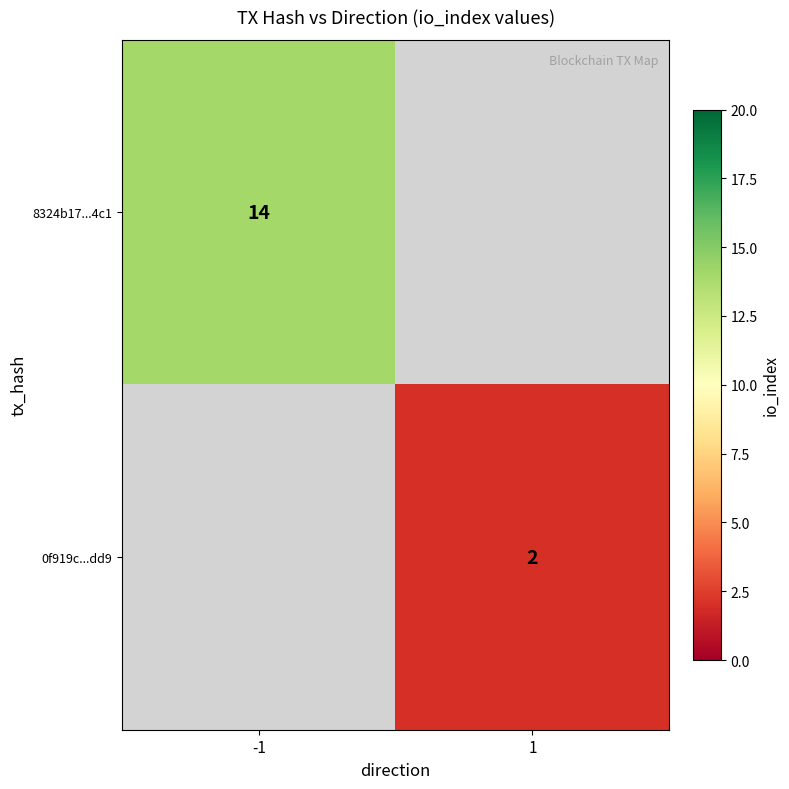

True or false: 8324b17...4c1 has a value of 21 at -1.

False